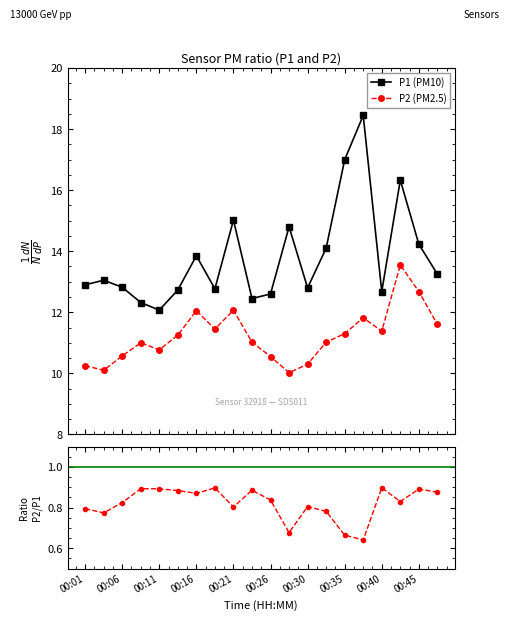

At how many categories does at least one series exceed 7?

20